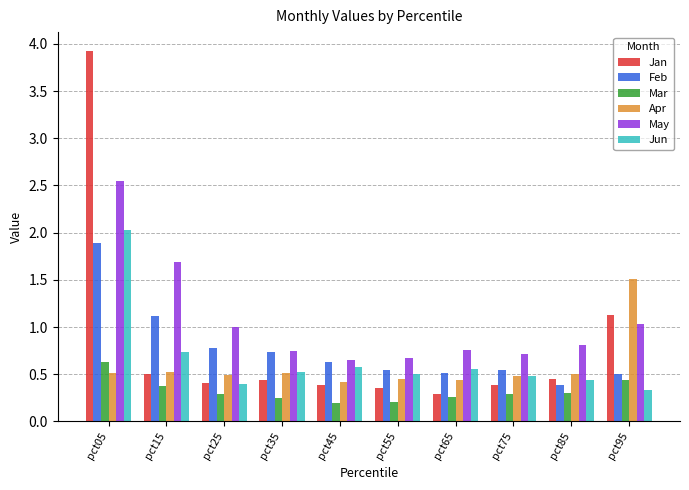

Is the value of Apr at pct15 greater than the value of Feb at pct15?

No